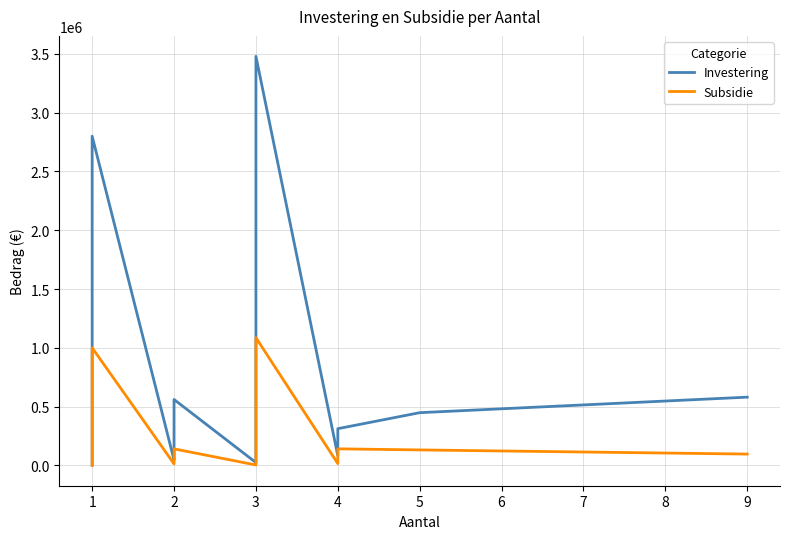

How many lines are shown in the chart?

2